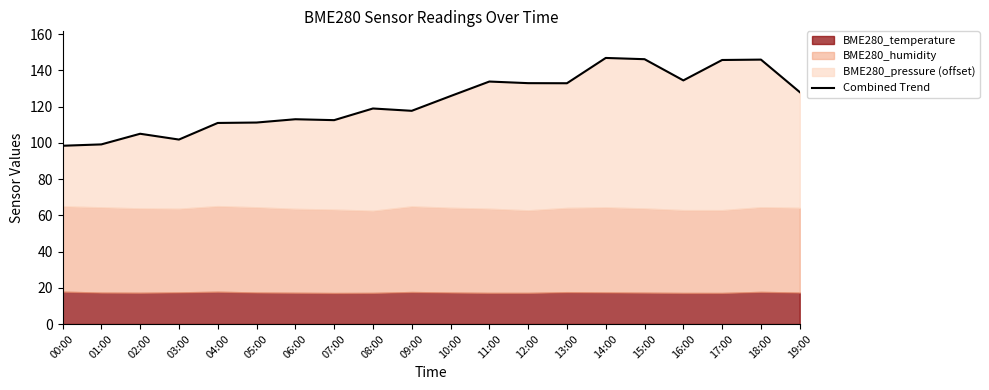

Where is the data nearest to the value 122?

08:00